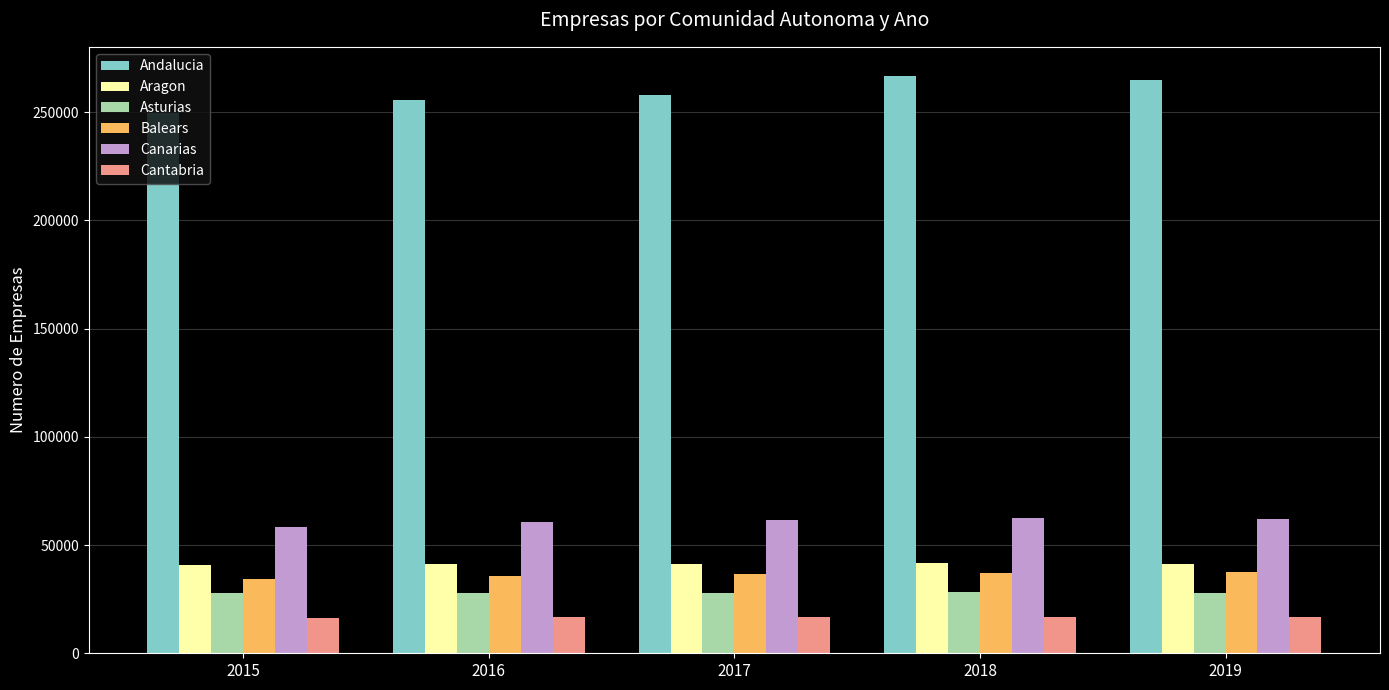

What is the total value across all series at 2017?

442185